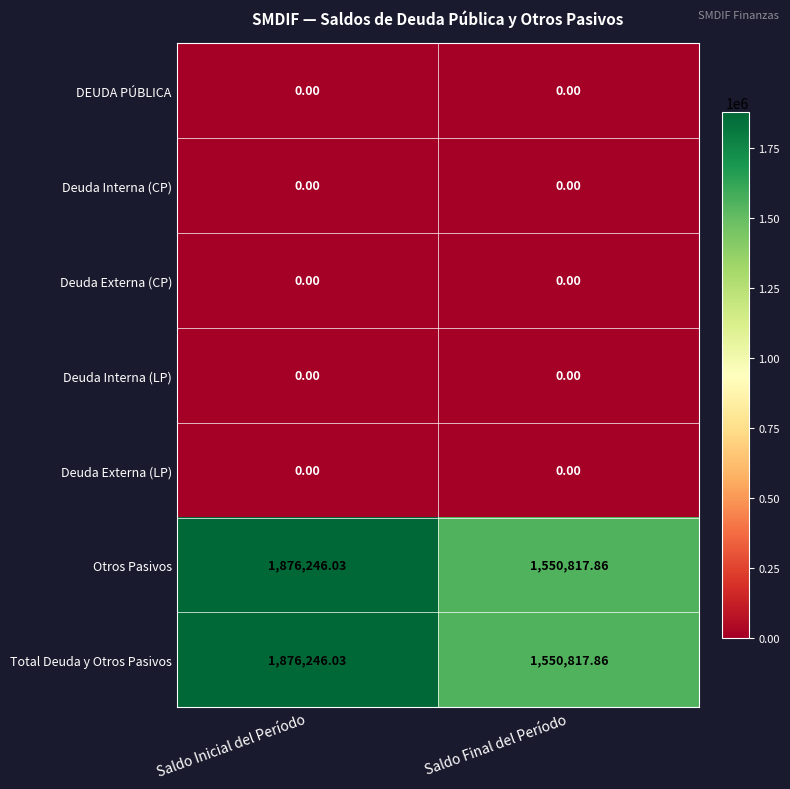

Is the value of DEUDA PÚBLICA at Saldo Inicial del Período greater than the value of Otros Pasivos at Saldo Inicial del Período?

No